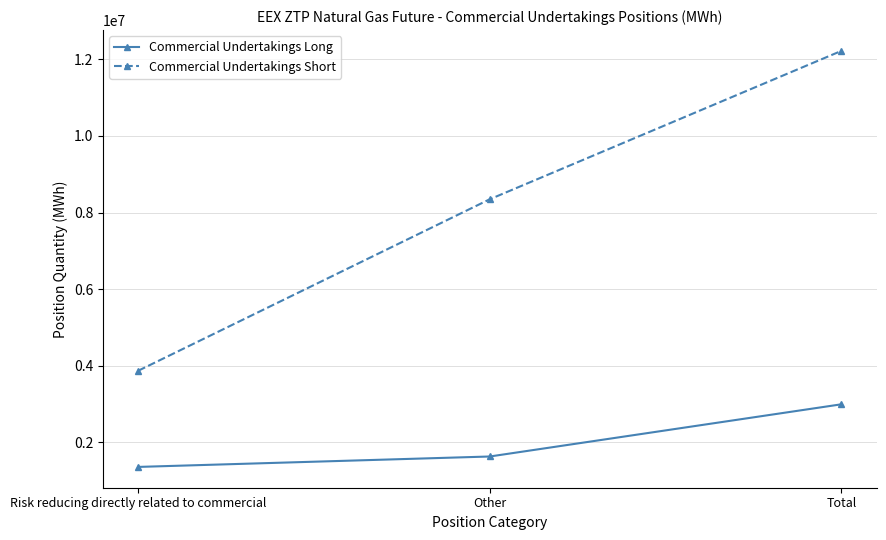

What is the difference between the highest and lowest values at Risk reducing directly related to commercial?

2509725